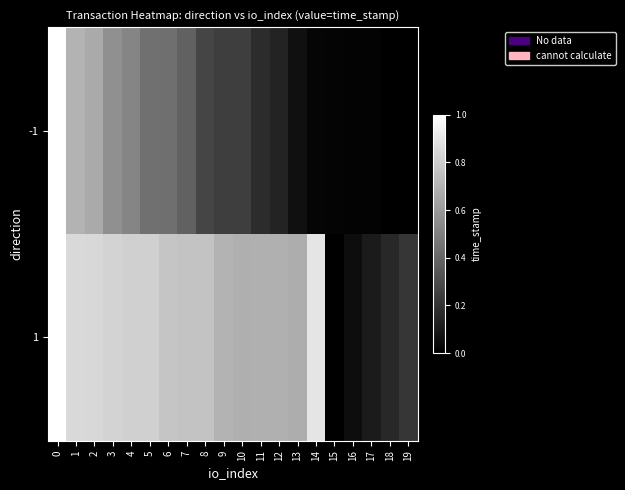

At how many categories does at least one series exceed 0?

20